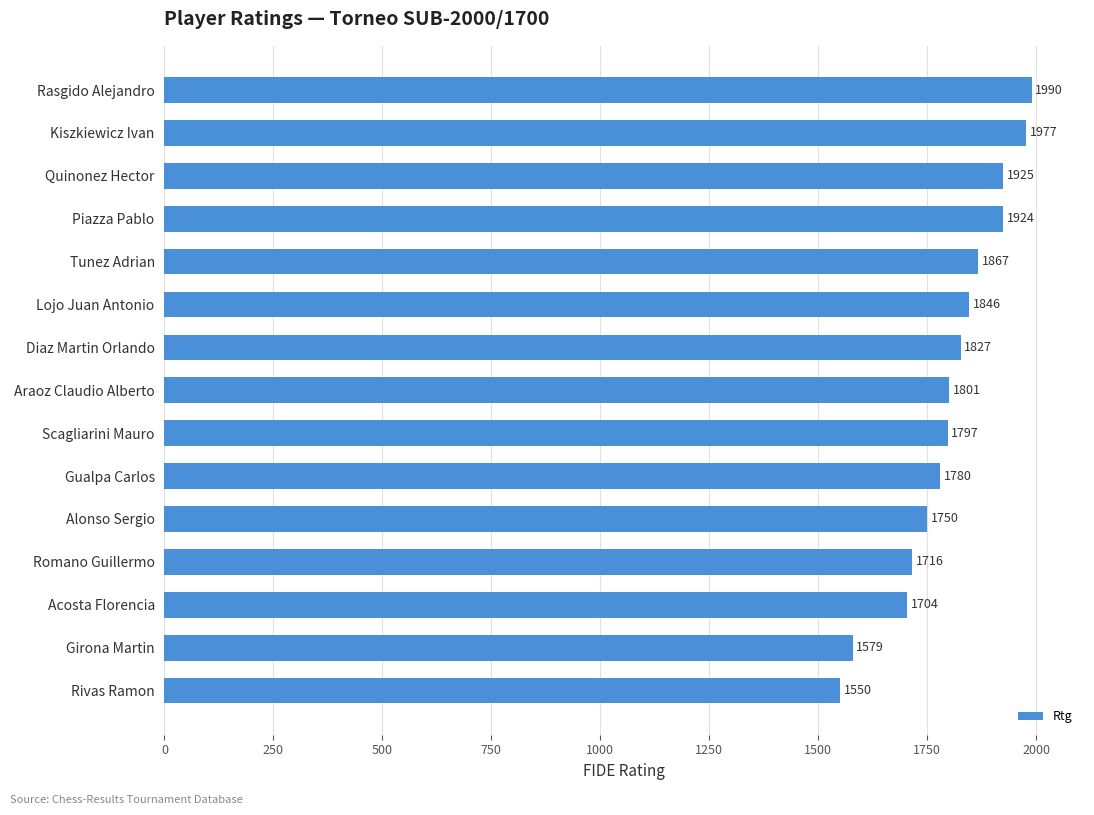

How many categories are shown in the chart?

15